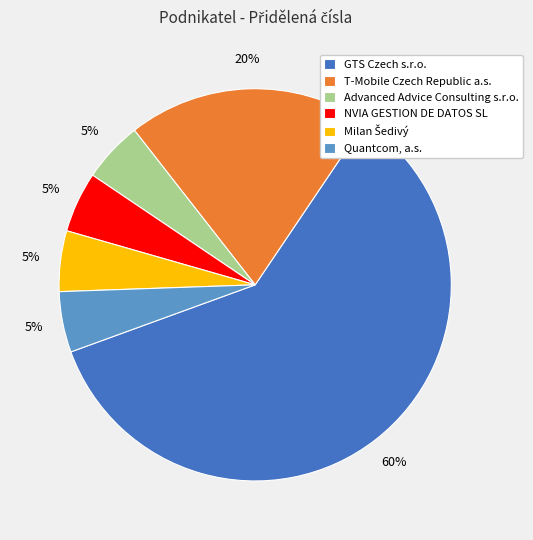

Is there a majority slice in this chart?

Yes